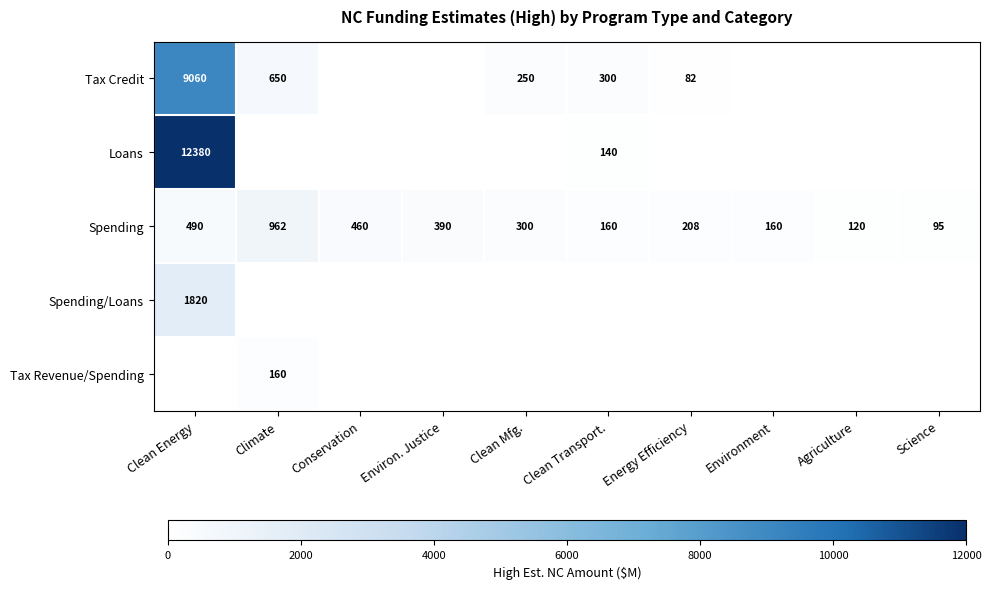

True or false: Loans has a value of 6694 at Clean Energy.

False